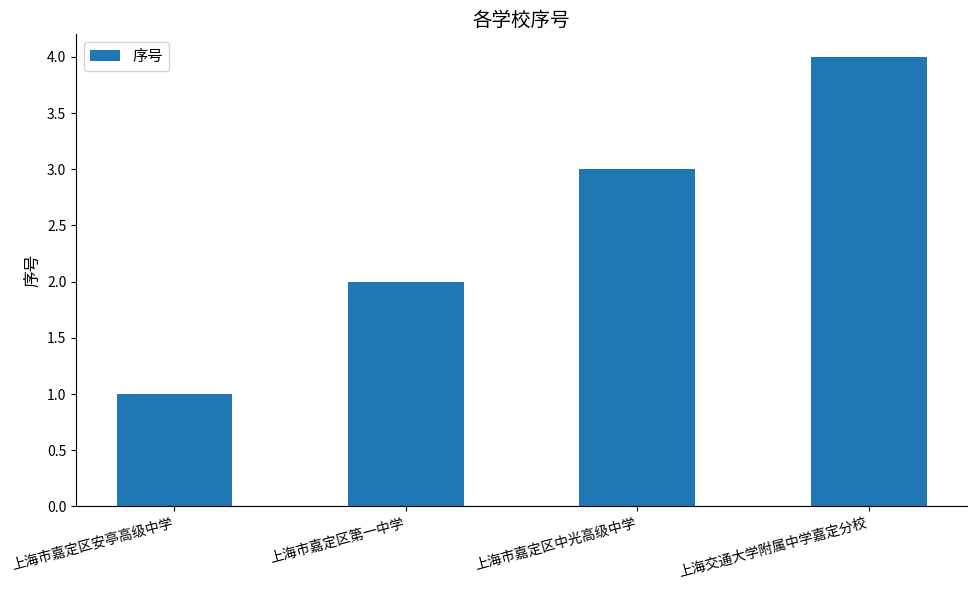

What is the change in value from 上海市嘉定区安亭高级中学 to 上海市嘉定区第一中学?

+1